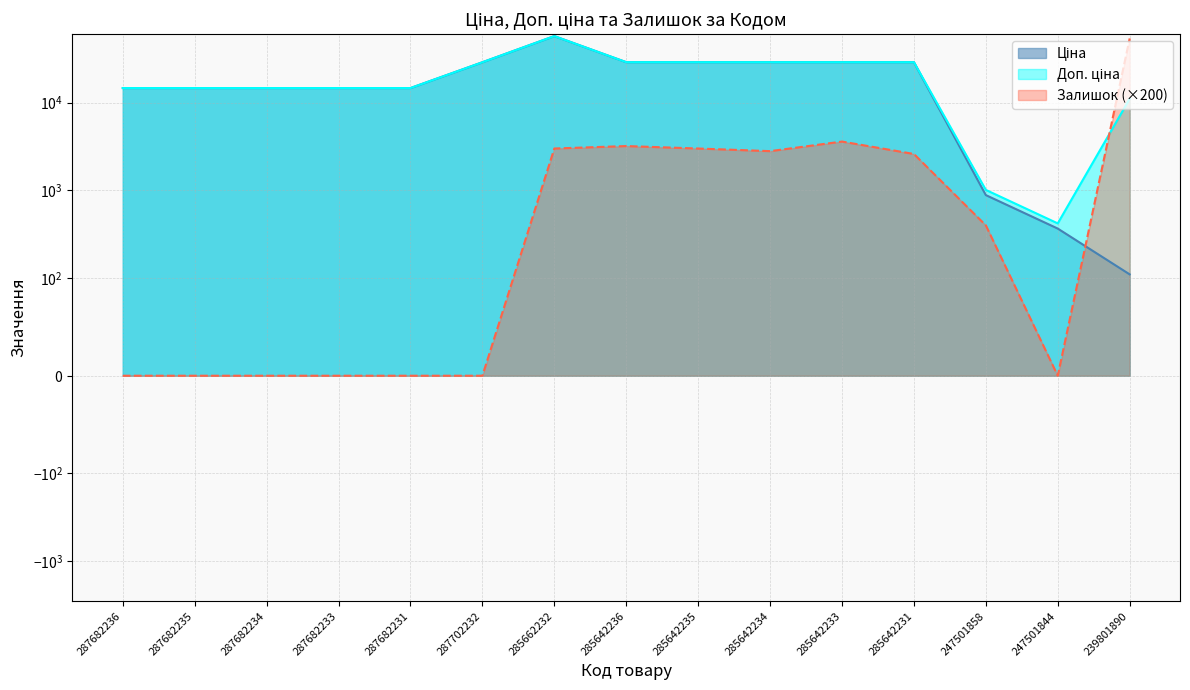

Which has a higher value, 285642233 or 285642235?

285642233